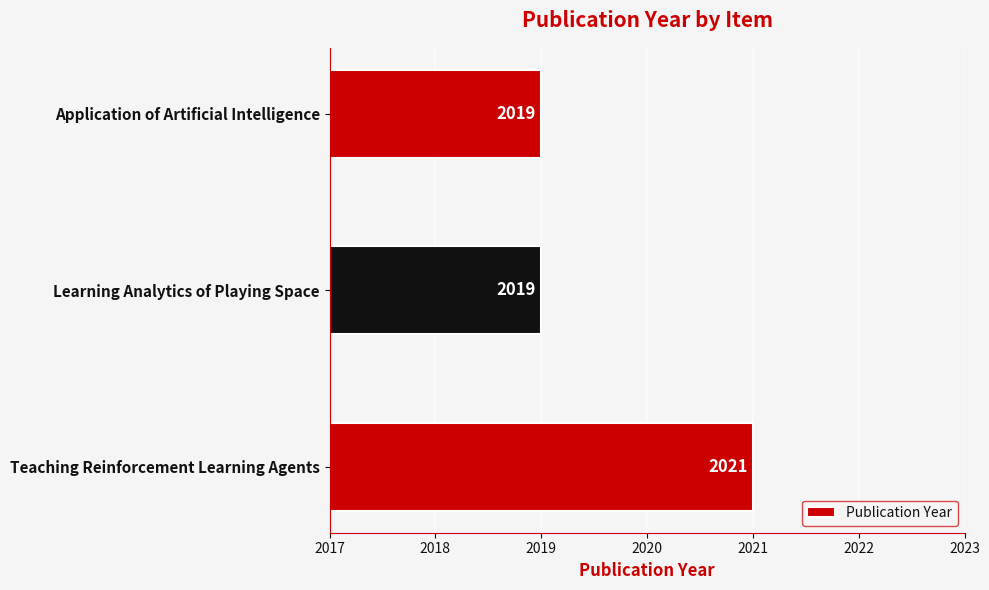

Approximately how many times larger is the value at Application of Artificial Intelligence compared to Teaching Reinforcement Learning Agents?

1.0